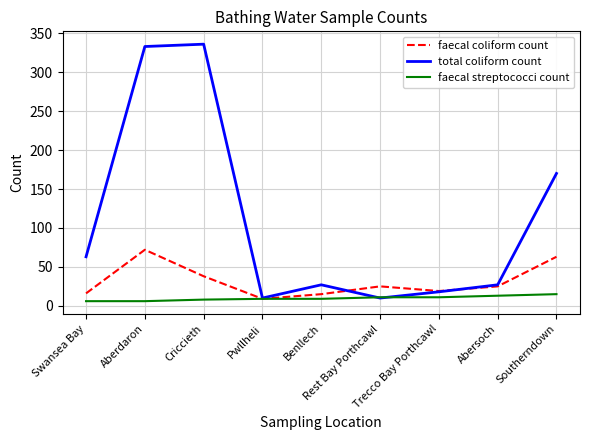

At which category is the sum across all series the highest?

Aberdaron